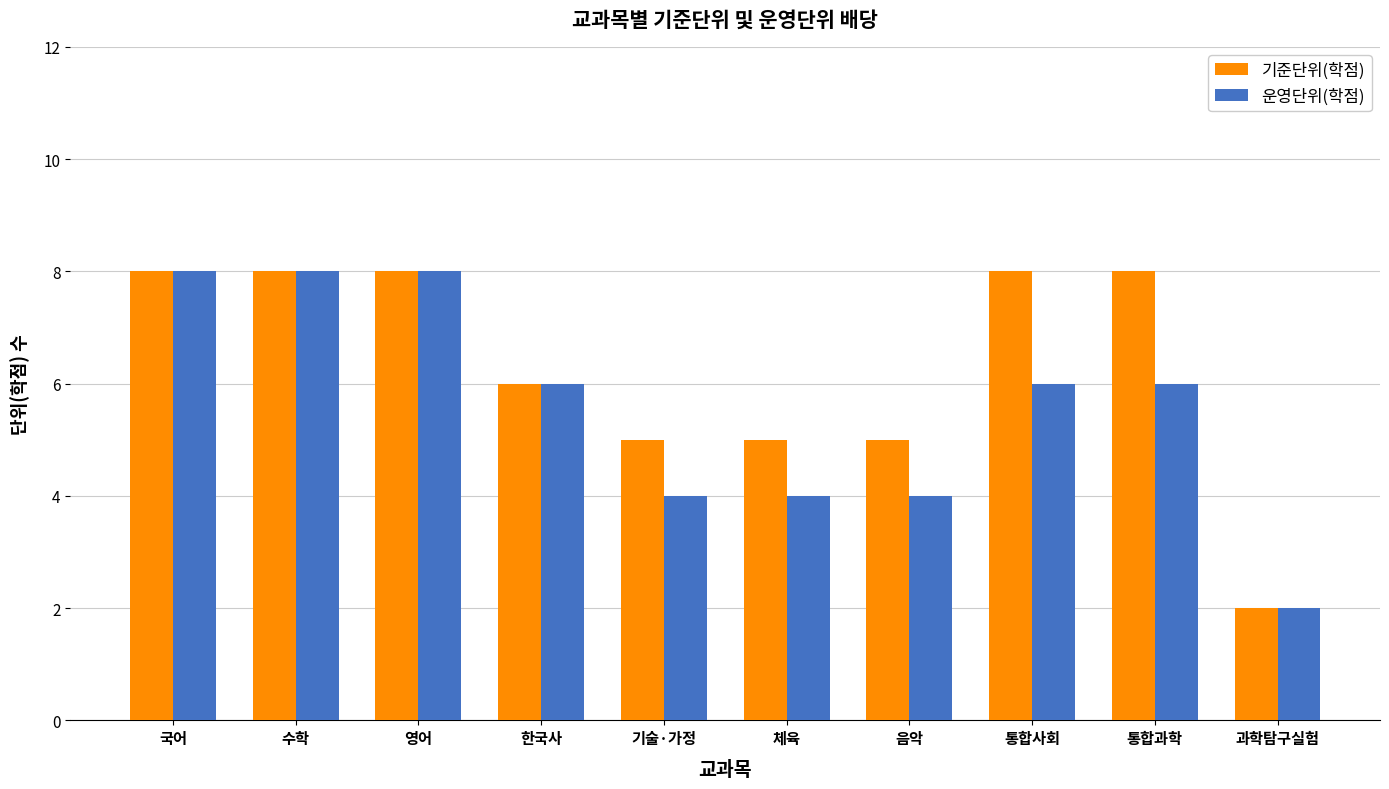

Rank the series at 기술·가정 from lowest to highest value.

운영단위(학점), 기준단위(학점)